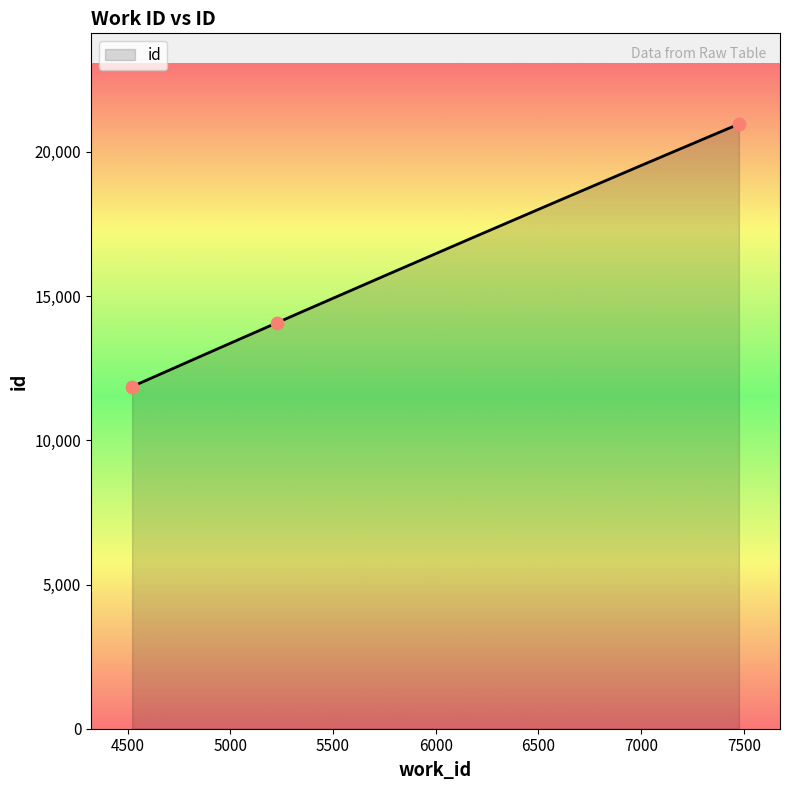

Which has a higher value, 4522 or 5229?

5229